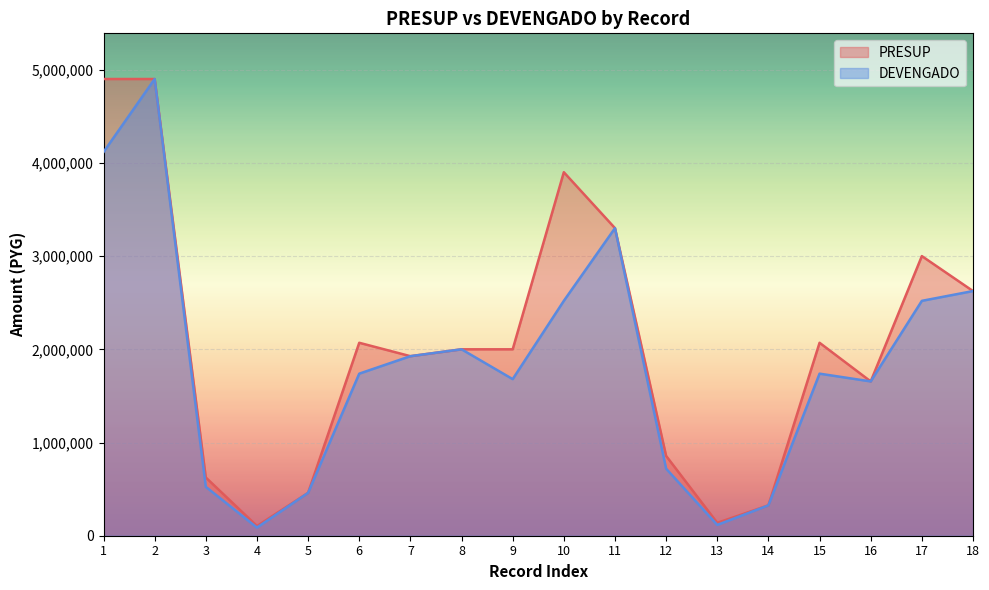

True or false: PRESUP has a value of 325833 at 14.

True